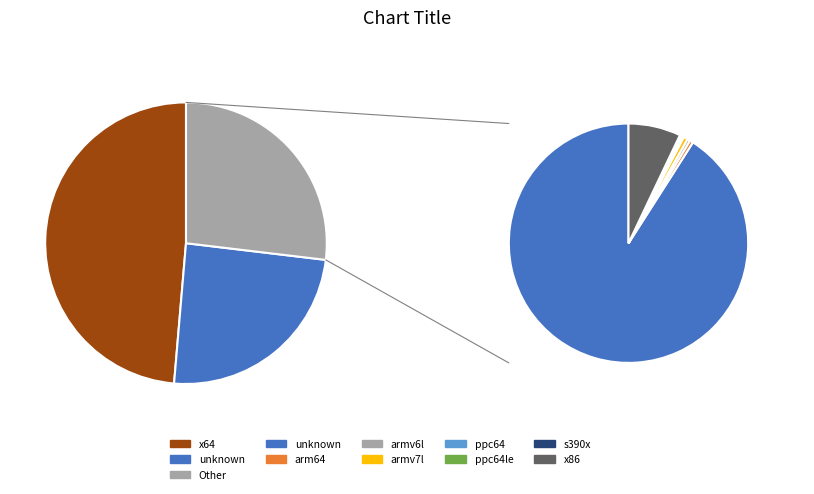

The ppc64le slice represents 1% of the pie. True or false?

False